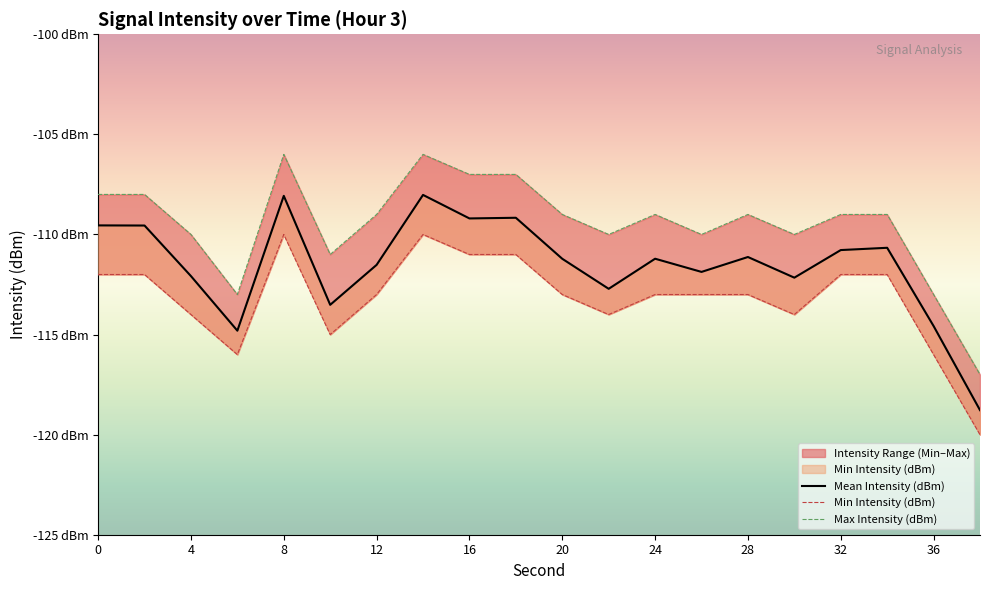

How many data points in Min Intensity (dBm) are less than -113?

7